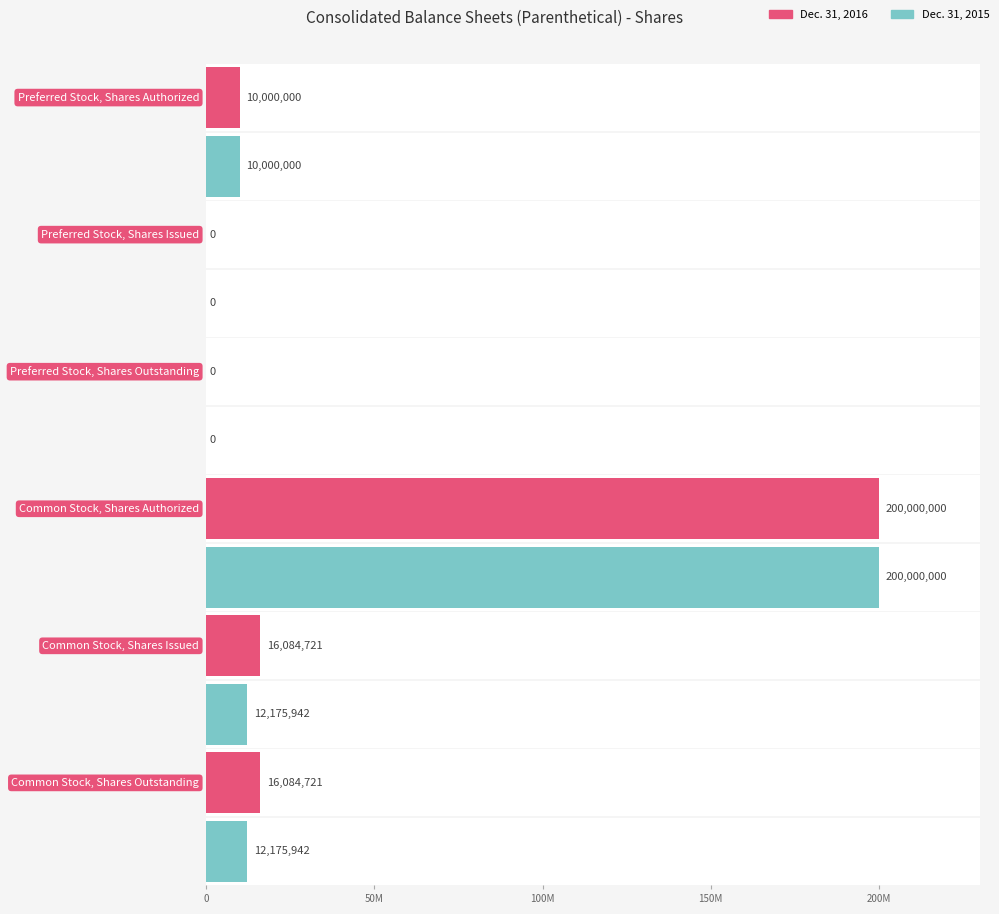

The value of Dec. 31, 2016 at Common Stock, Shares Authorized is 200000000. True or false?

True